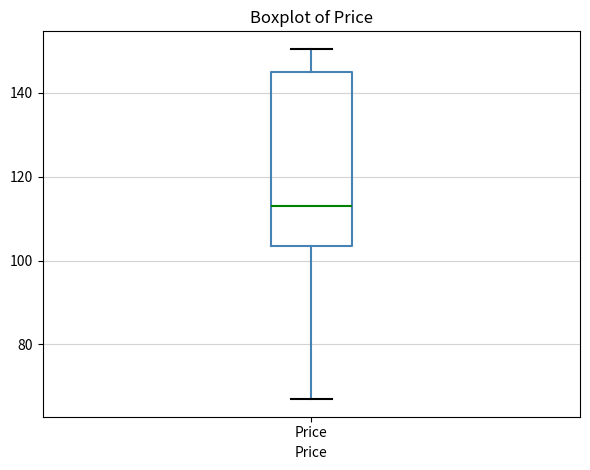

Transcribe this box plot: give where the median line is, the range the box spans, and where the two whiskers end, as read against the y-axis. The values are not printed on the chart, so give them approximately, as read against the axis.

median 112, box 104 to 144, whiskers 66 to 150